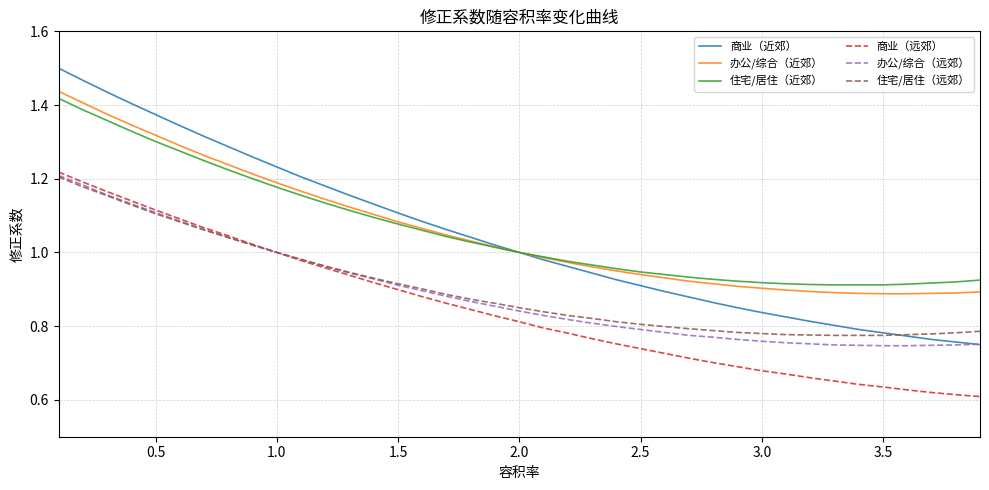

How many lines are shown in the chart?

6